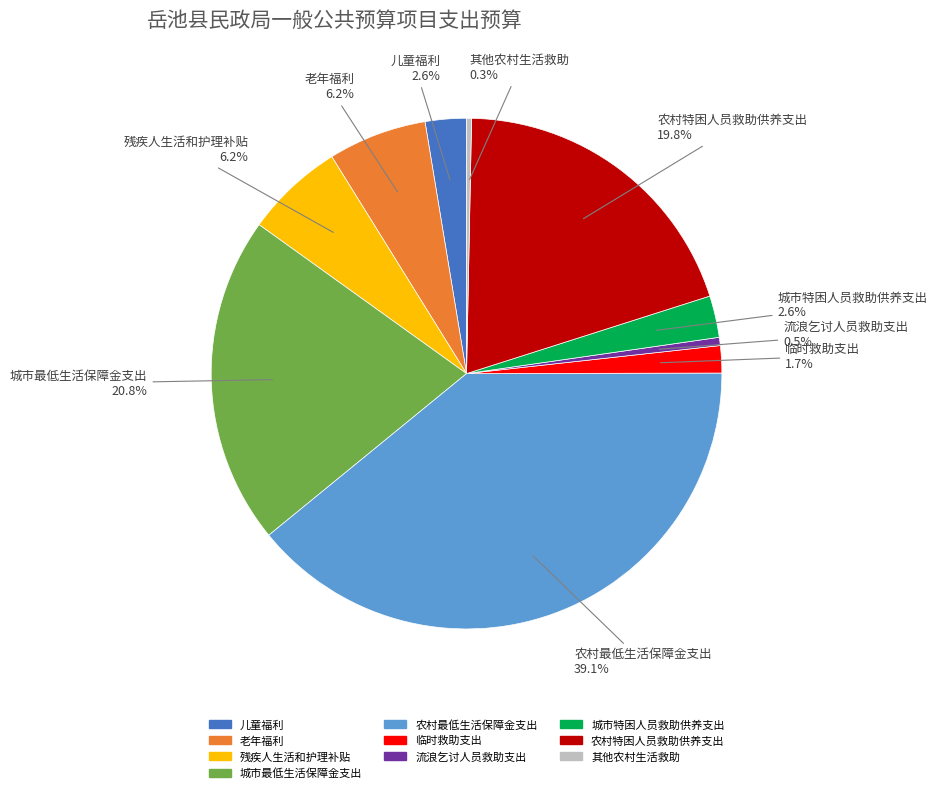

How many segments does this pie chart have?

10